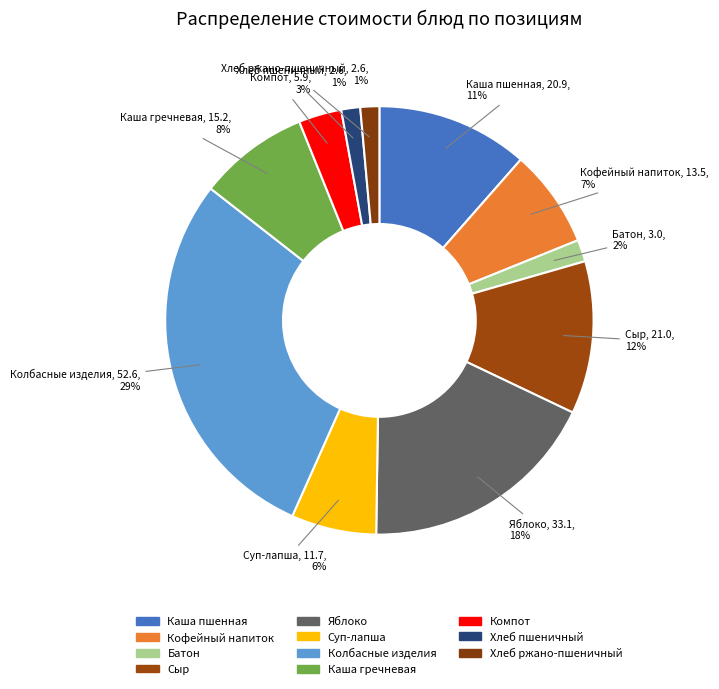

What is the smallest slice in the pie chart?

Хлеб пшеничный